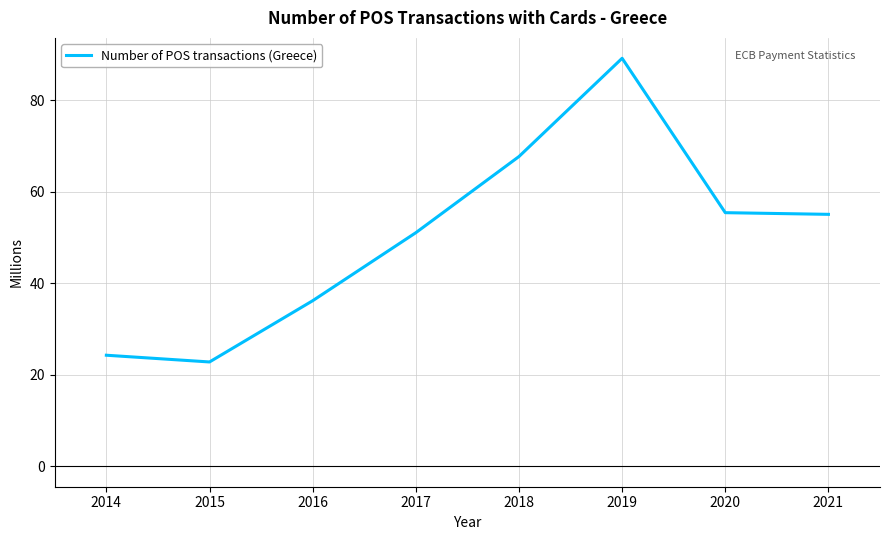

True or false: there are more than 1 points higher than both neighbors.

False